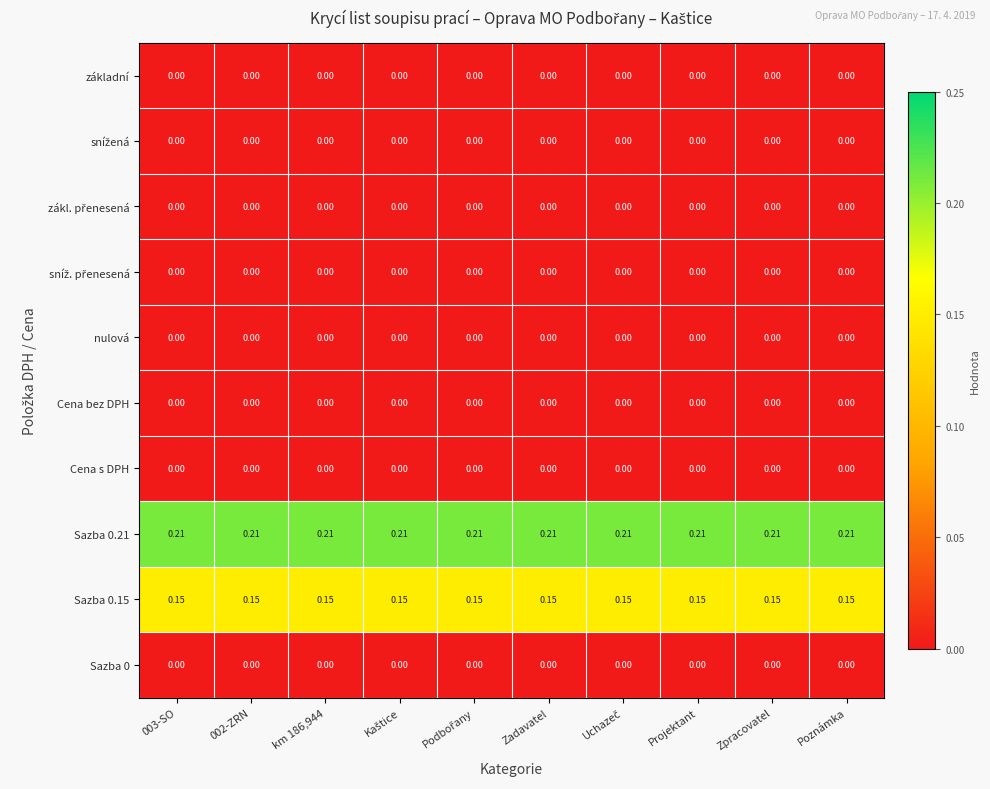

How many categories are shown in the chart?

10